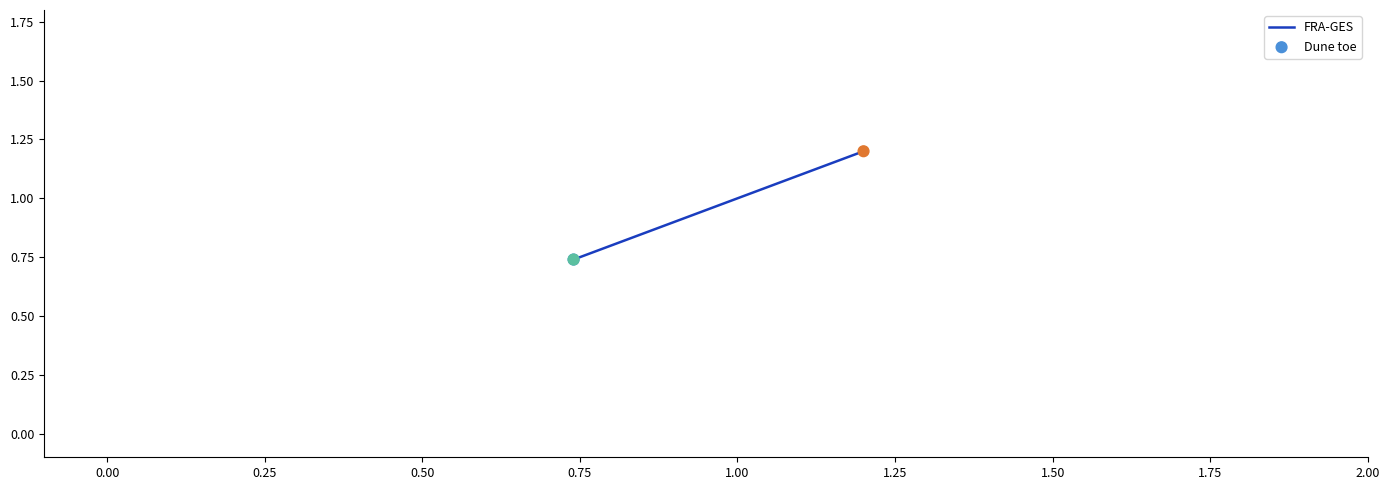

What are all the series names shown in the legend?

FRA-GES, Dune toe